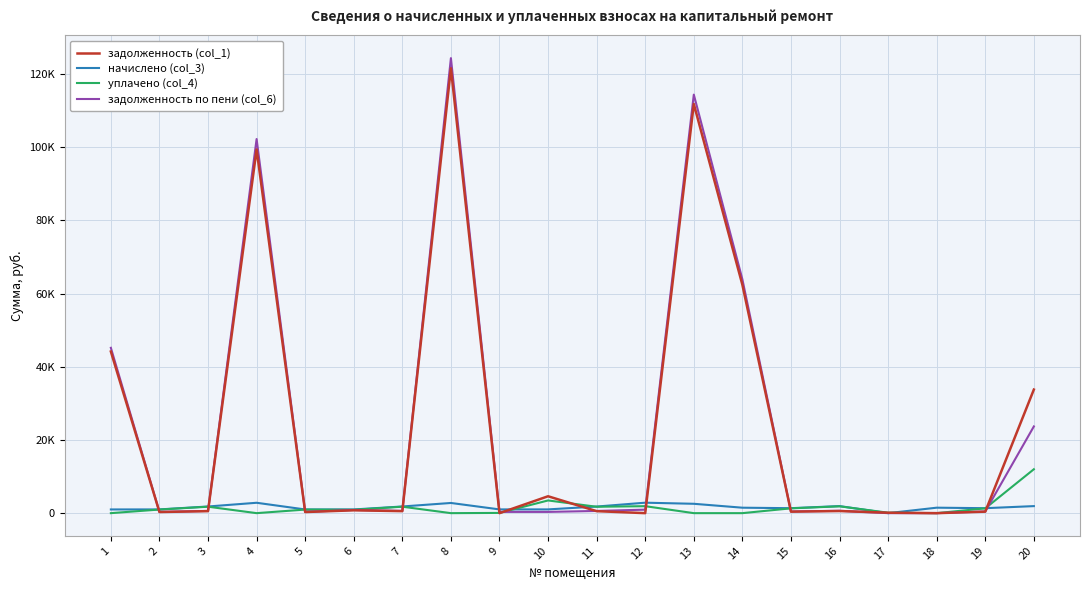

Is this an area chart (filled region under the line)?

No